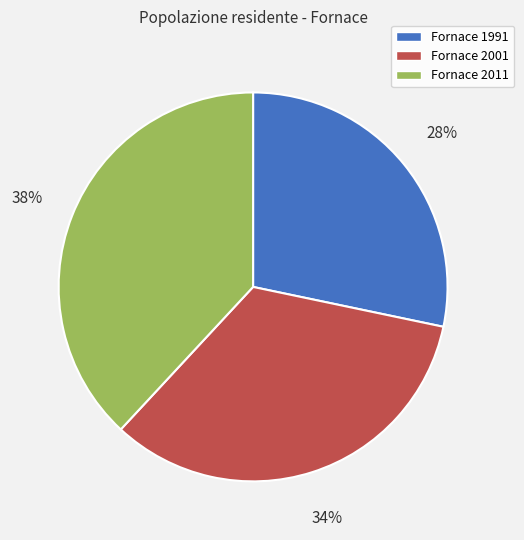

Does Fornace 1991 account for over 50% of the chart?

No